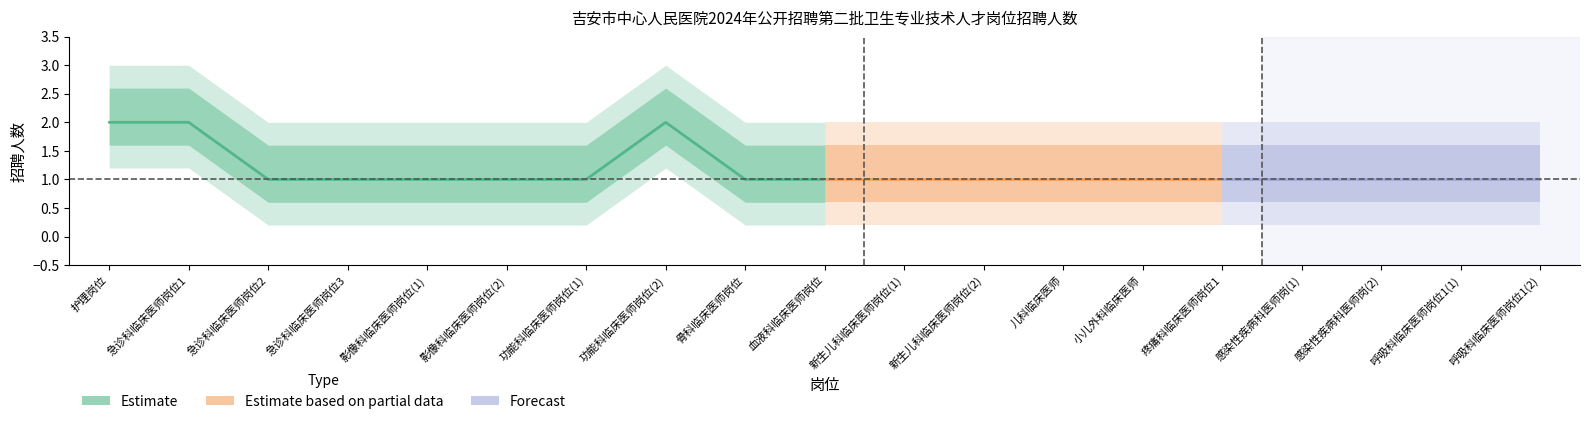

What is the approximate value at 护理岗位?

2